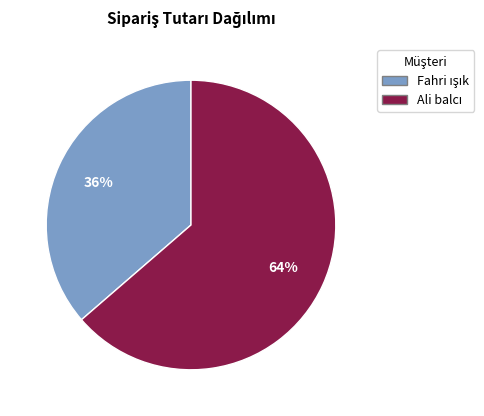

To the nearest percent, what is the average slice percentage?

50%